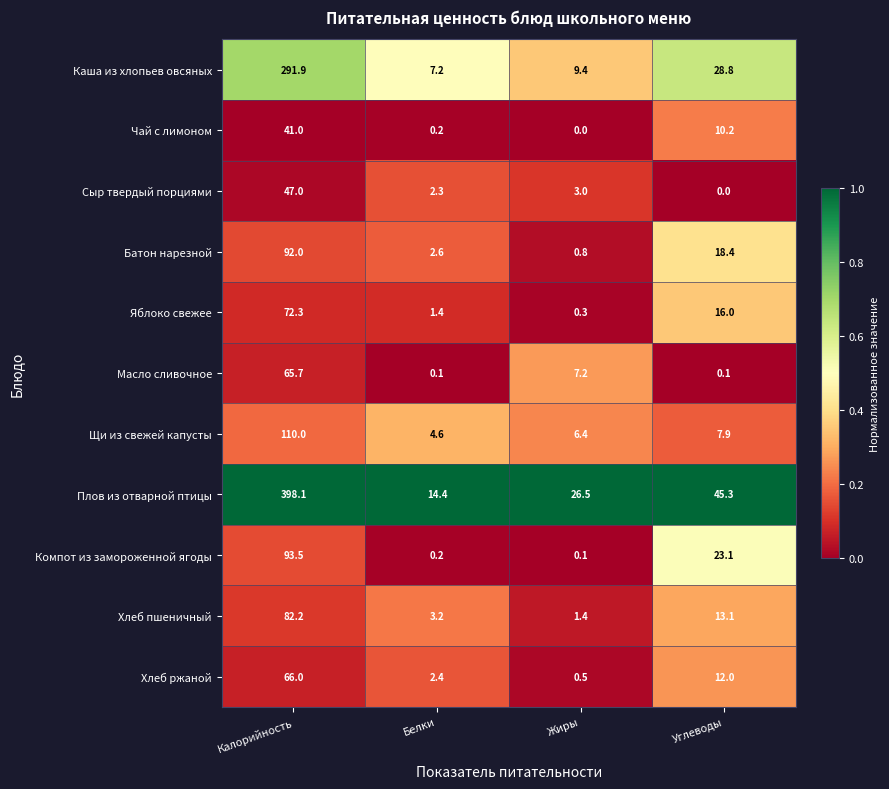

List the labels in order of Яблоко свежее value, largest first.

Калорийность, Углеводы, Белки, Жиры